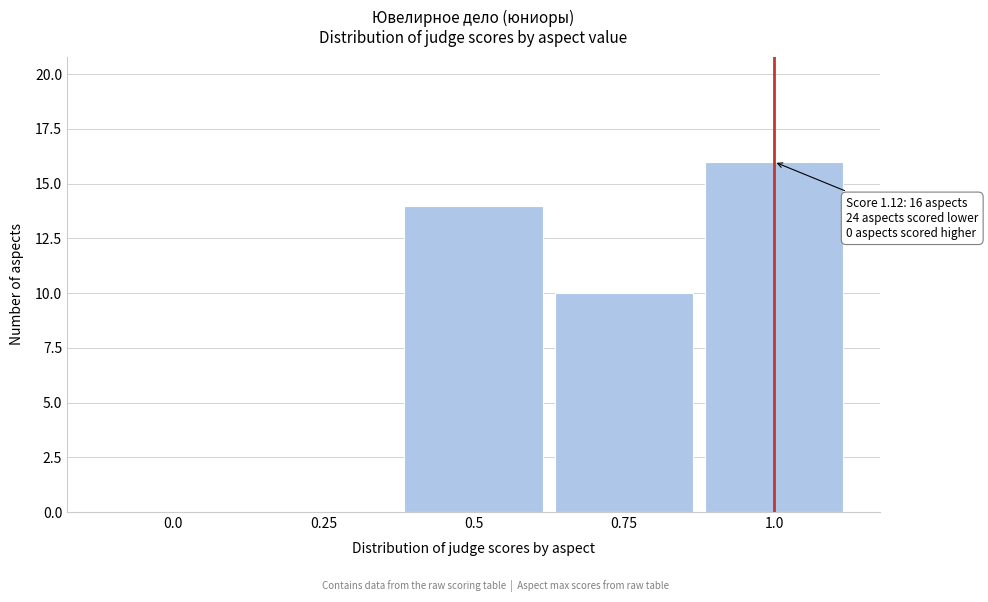

Reading left to right, list all the values displayed in this chart.

0.0=0	0.25=0	0.5=14	0.75=10	1.0=16